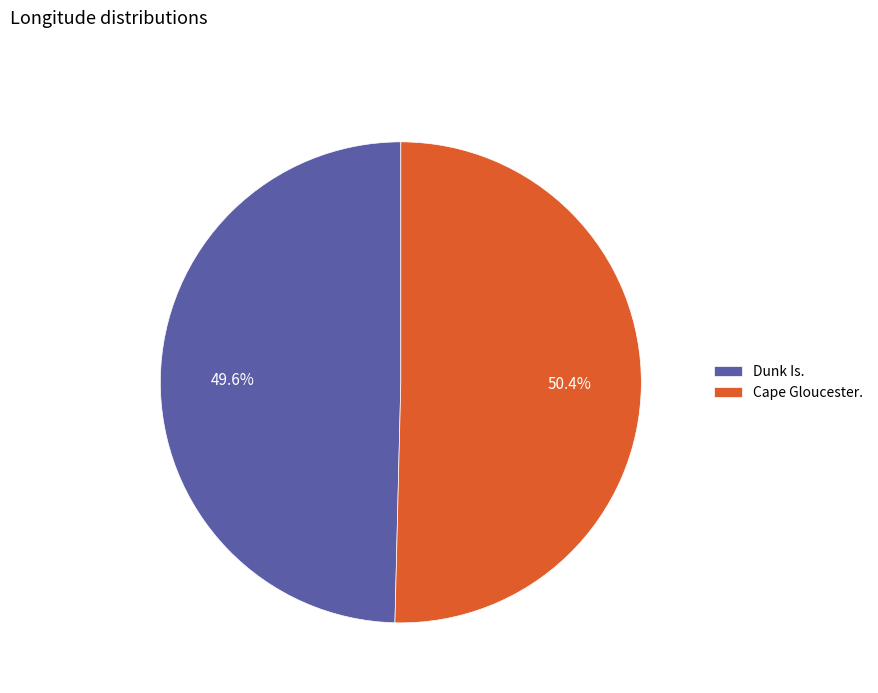

To the nearest percent, what percentage of the pie is Cape Gloucester.?

50%